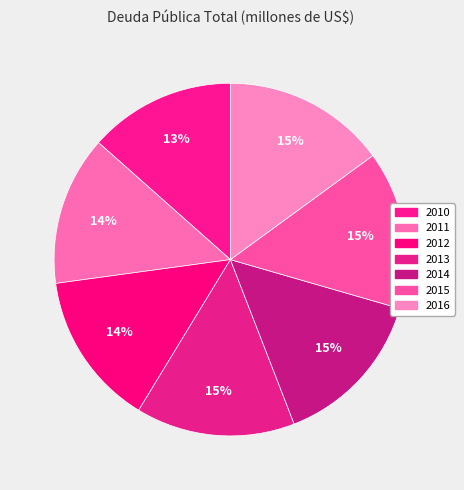

How many segments does this pie chart have?

7